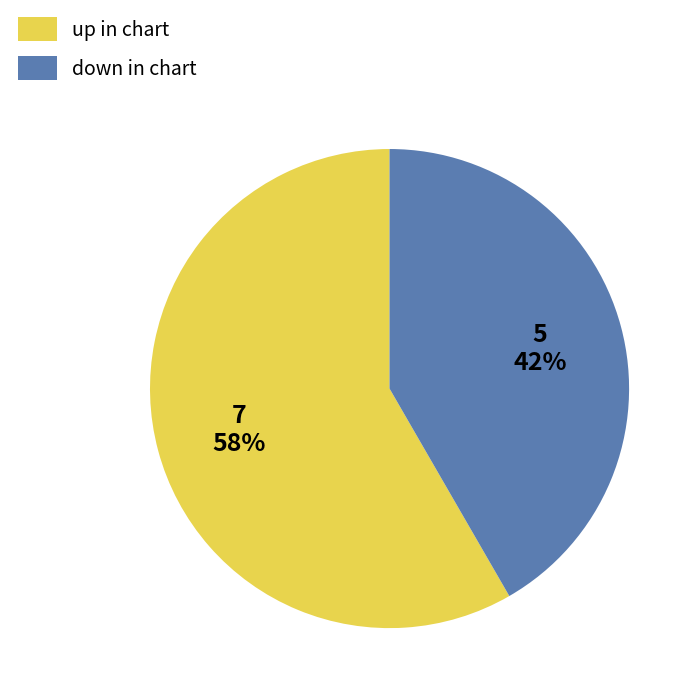

To the nearest percent, what is the average slice percentage?

50%